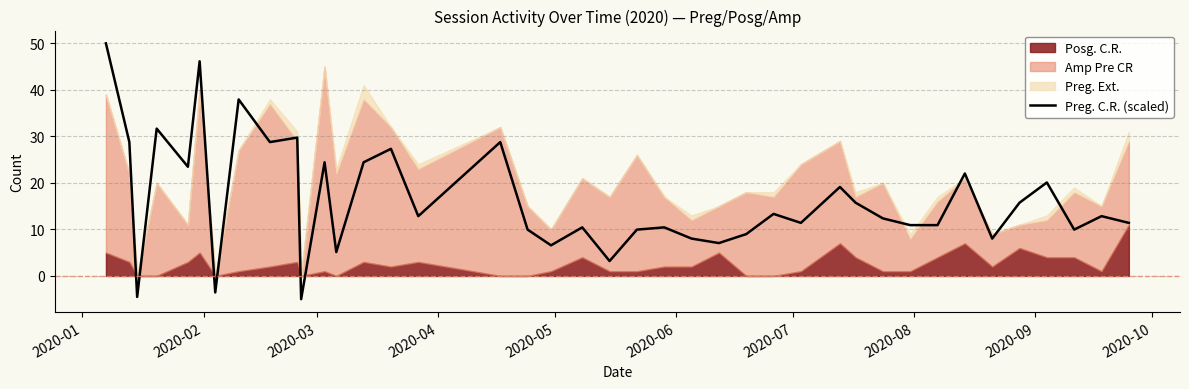

What is the minimum value for Preg. C.R. (scaled)?

-5.0